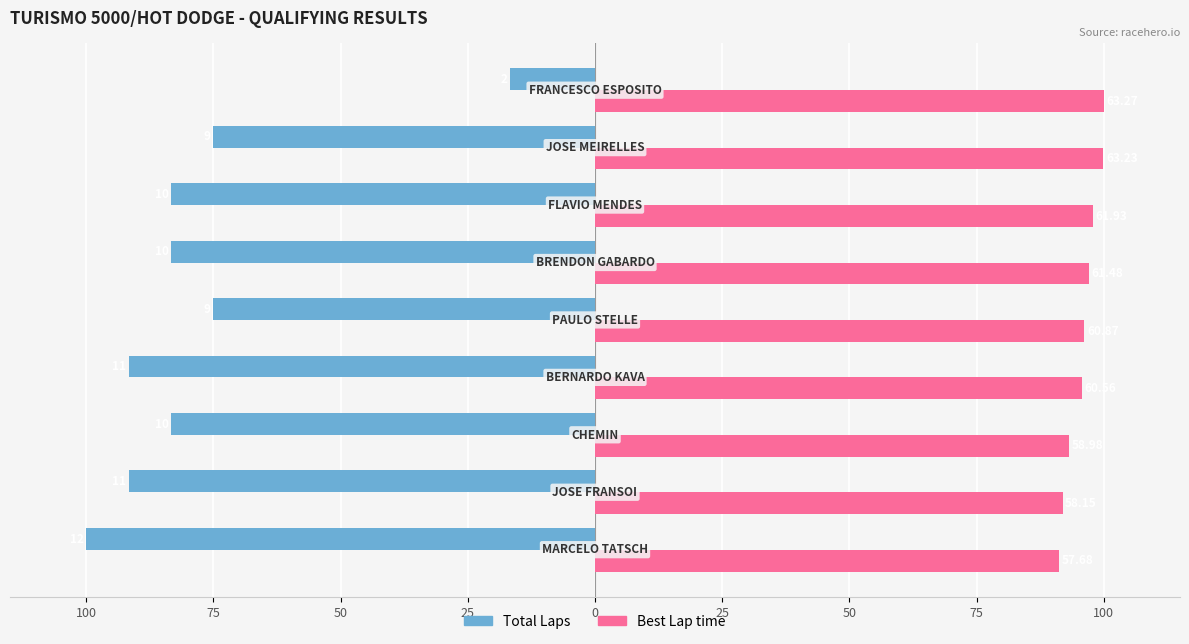

What are all the series names shown in the legend?

Total Laps, Best Lap time